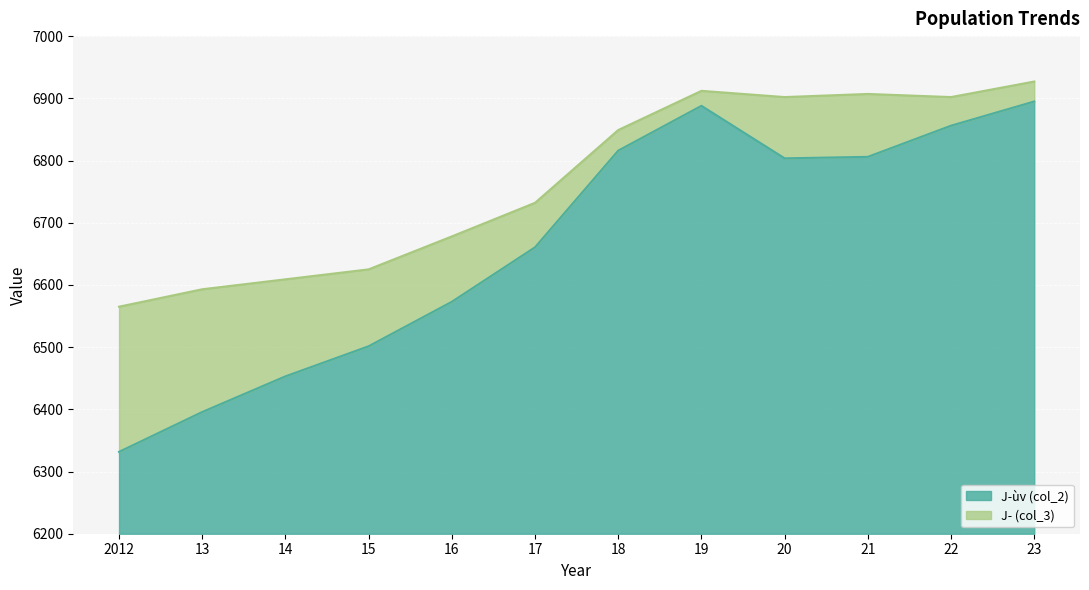

Where is the first local maximum for J­ùv (col_2)?

19